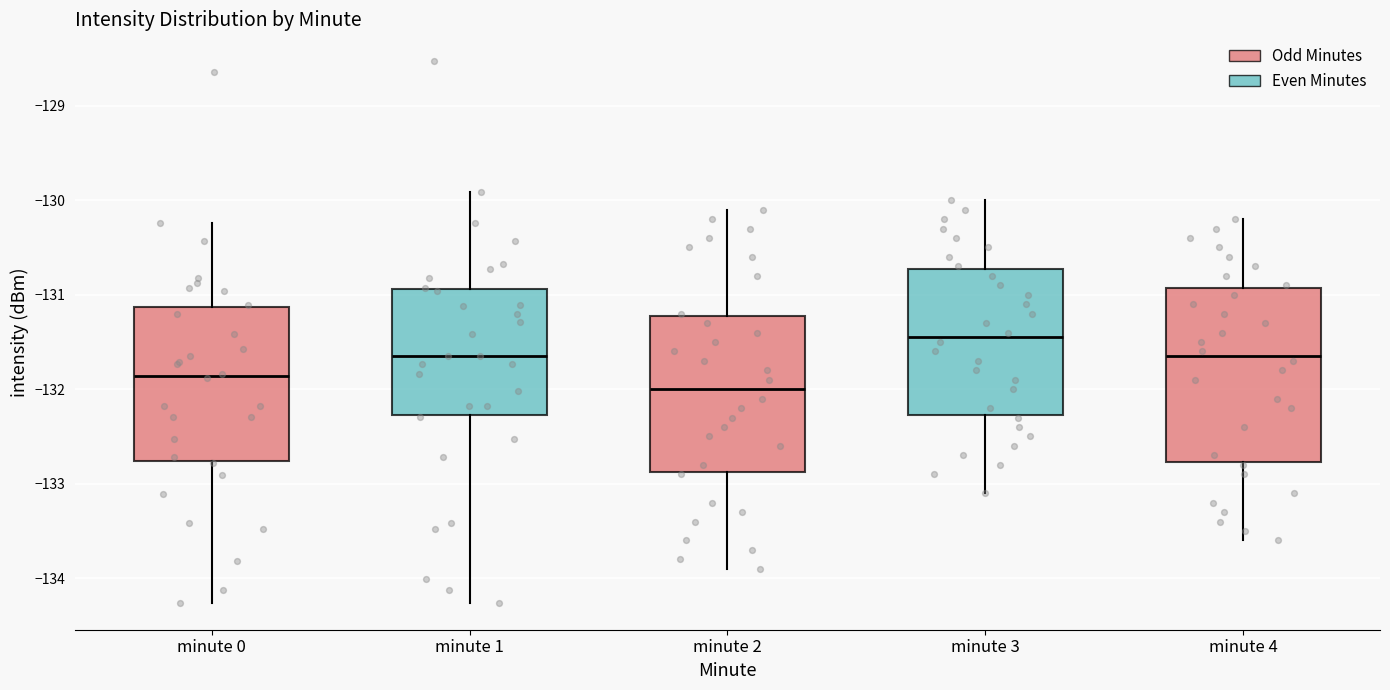

Which box is the tallest, from its lower edge to its upper edge?

minute 4